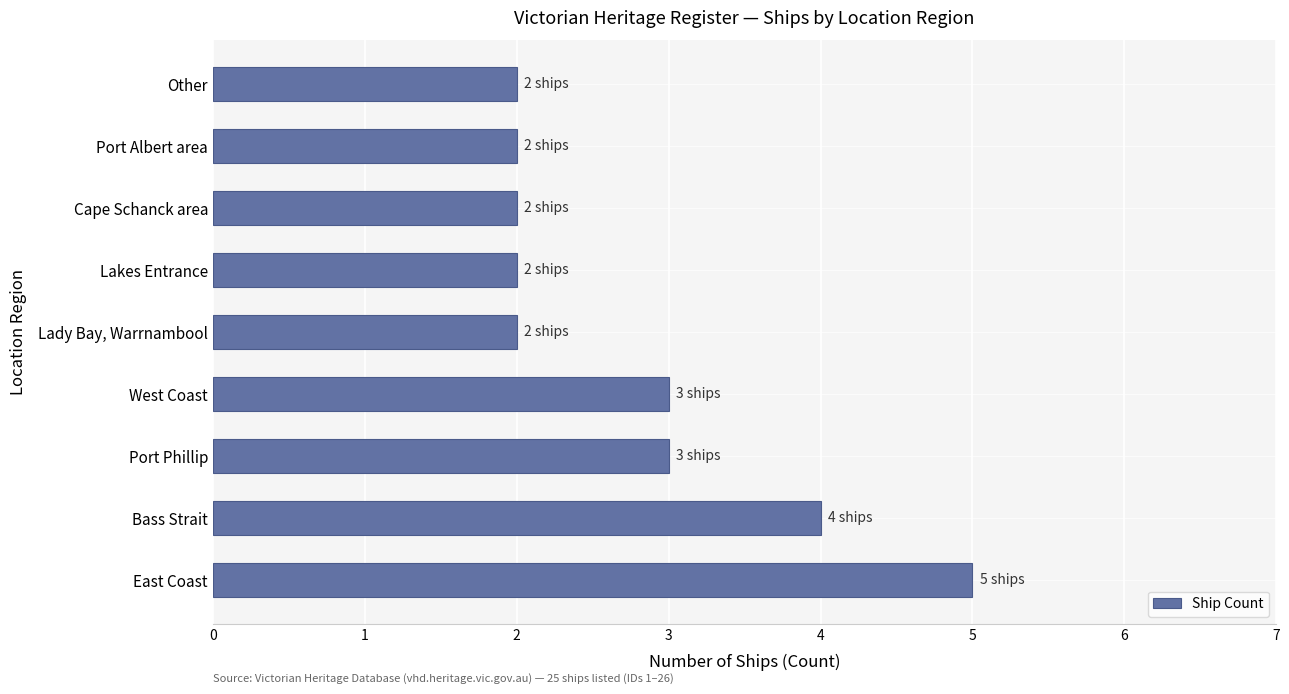

Count the values in the range 2 to 3.

7